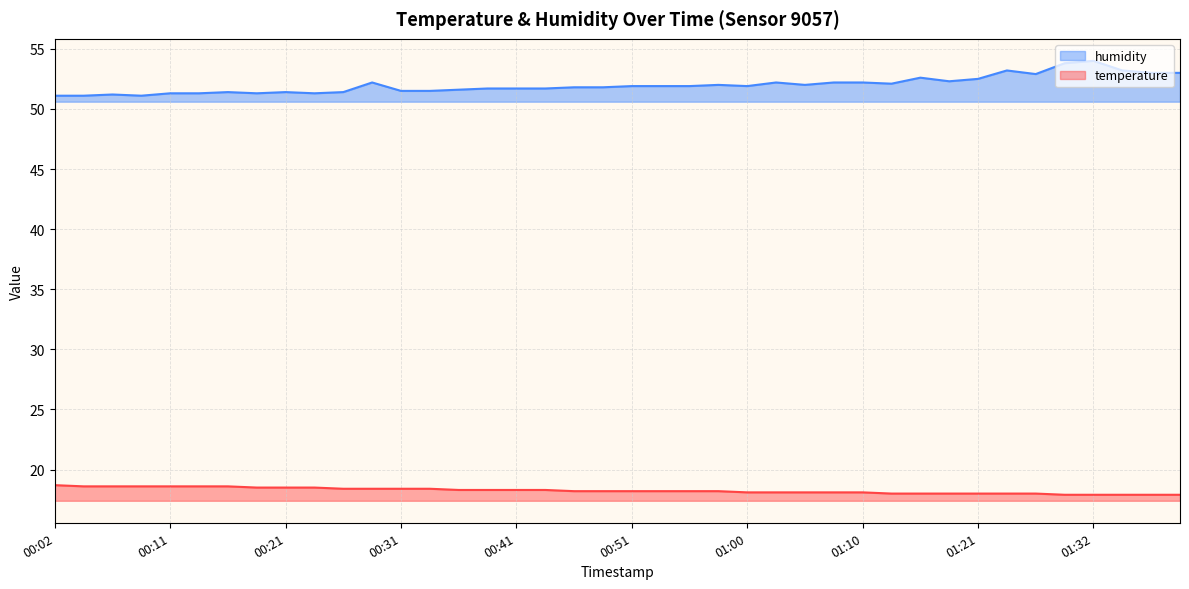

What are all the series names shown in the legend?

humidity, temperature